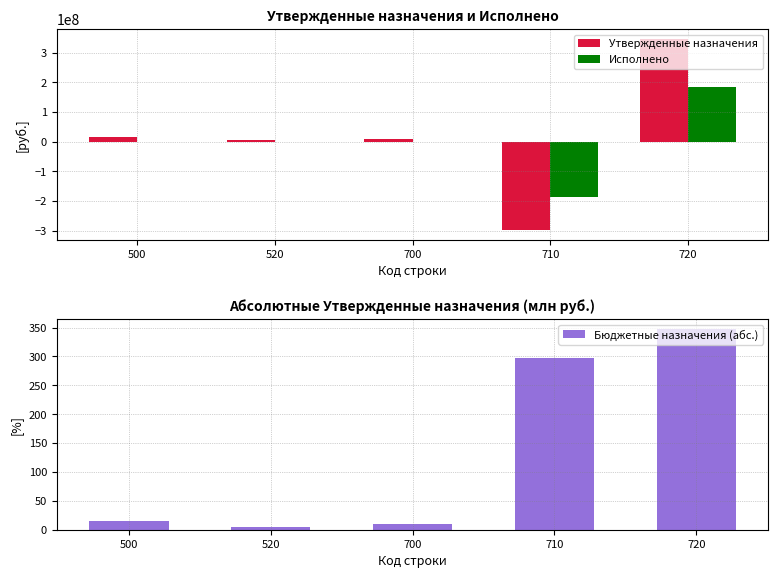

List the series in order of their peak value, lowest first.

Бюджетные назначения (абс.), Исполнено, Утвержденные назначения